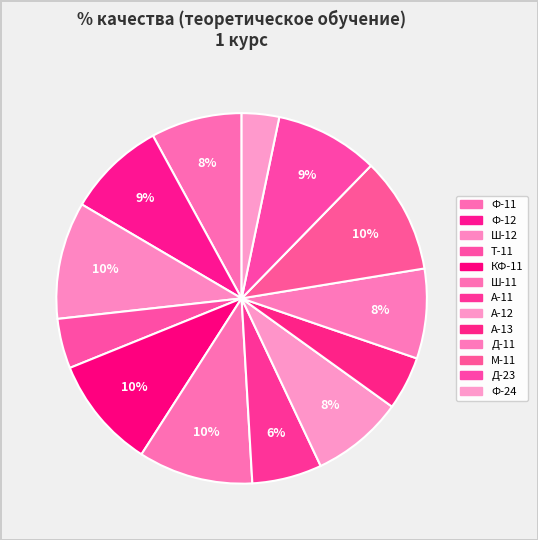

Does Ф-24 account for over 50% of the chart?

No